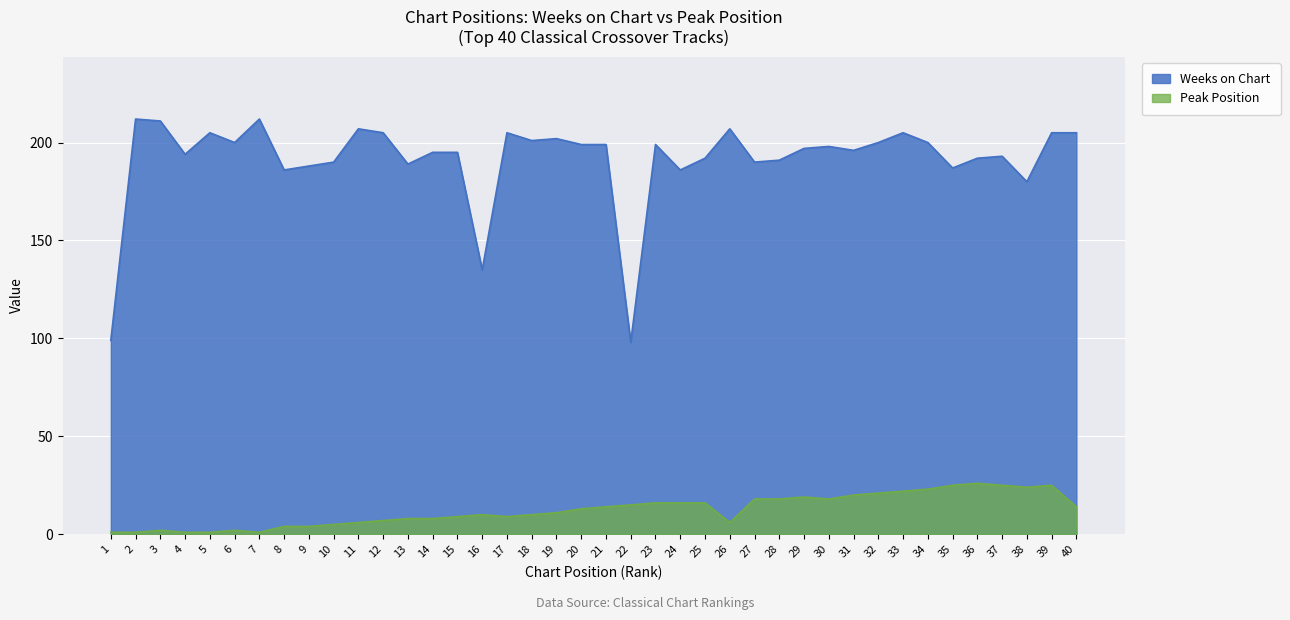

Rank the series at 31 from highest to lowest value.

Weeks on Chart, Peak Position